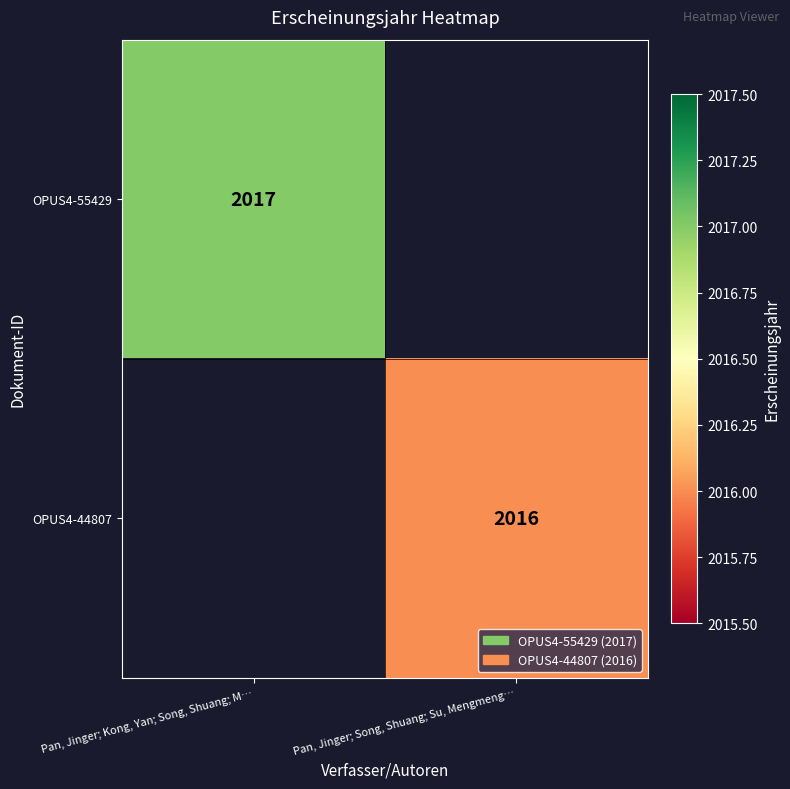

The value of OPUS4-55429 at Pan, Jinger; Kong, Yan; Song, Shuang; M… is 2017. True or false?

True